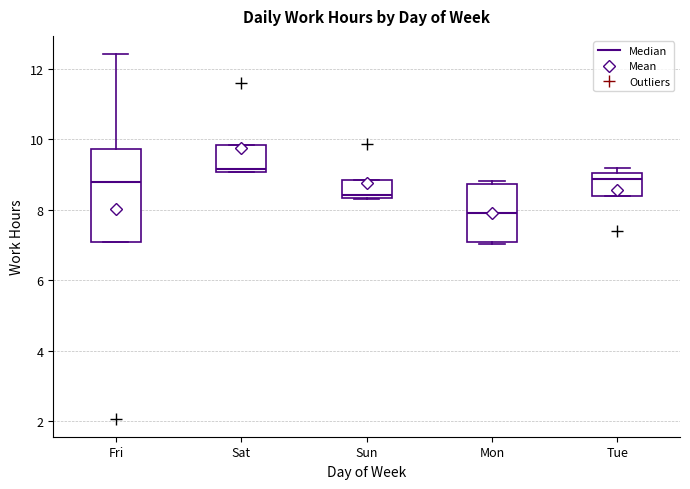

Reading left to right, transcribe this box plot: for each box, give where its median line is, the range the box spans, and where its two whiskers end, as read against the y-axis. The values are not printed on the chart, so give them approximately, as read against the axis.

Fri: median 8.8, box 7.0 to 9.8, whiskers 7.0 to 12.4
Sat: median 9.2, box 9.0 to 9.8, whiskers 9.0 to 9.8
Sun: median 8.4 (just above the box's lower edge), box 8.4 to 8.8, whiskers 8.4 to 8.8
Mon: median 8.0, box 7.2 to 8.8, whiskers 7.0 to 8.8 (just above the box's upper edge)
Tue: median 8.8, box 8.4 to 9.0, whiskers 8.4 to 9.2